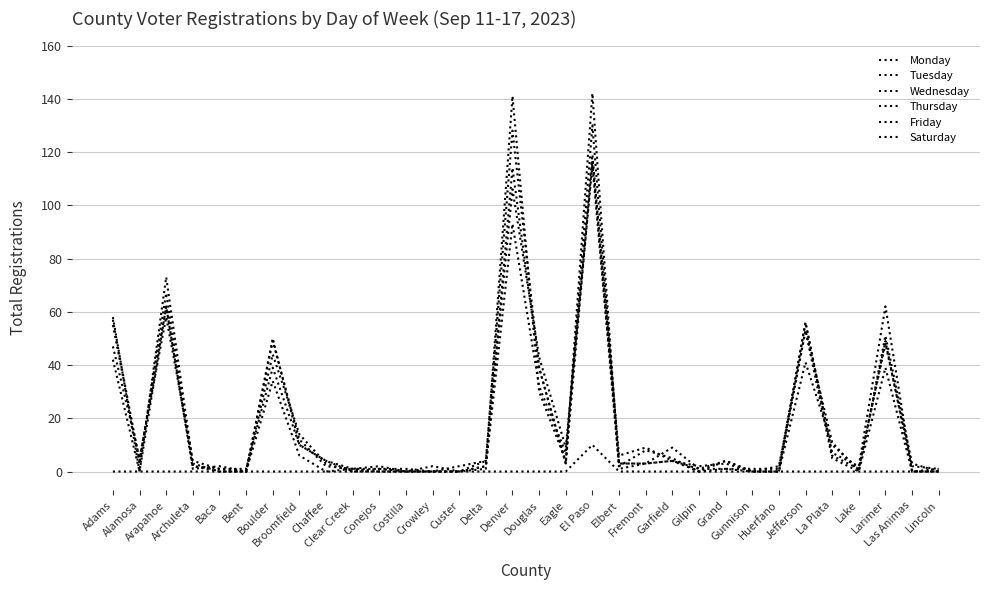

What is the maximum value for Monday?

128